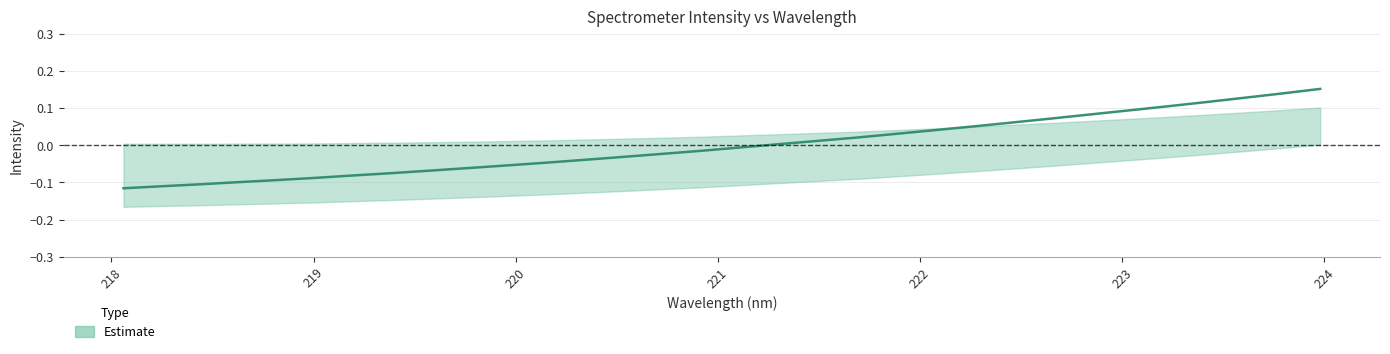

What is the smallest value displayed?

-0.1